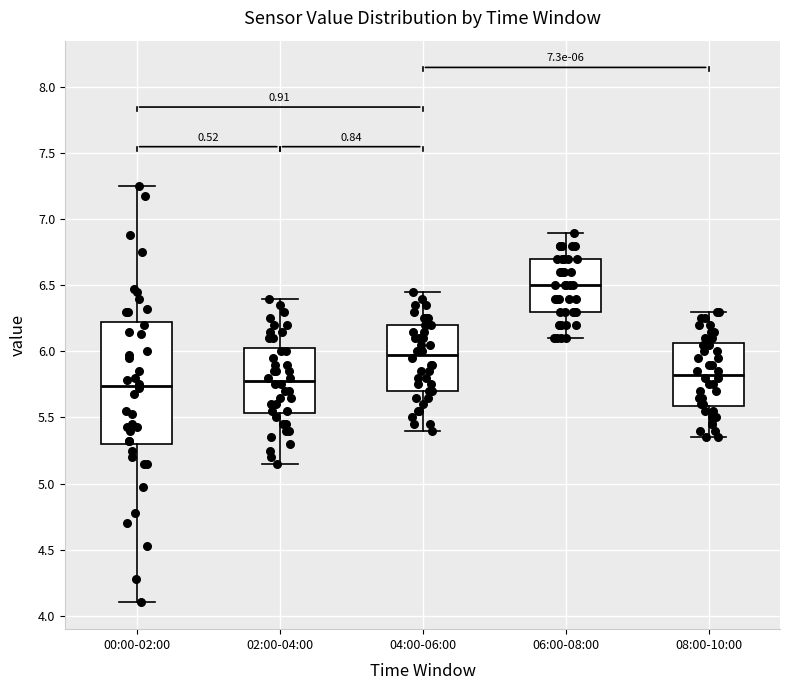

Which box is the tallest, from its lower edge to its upper edge?

00:00-02:00